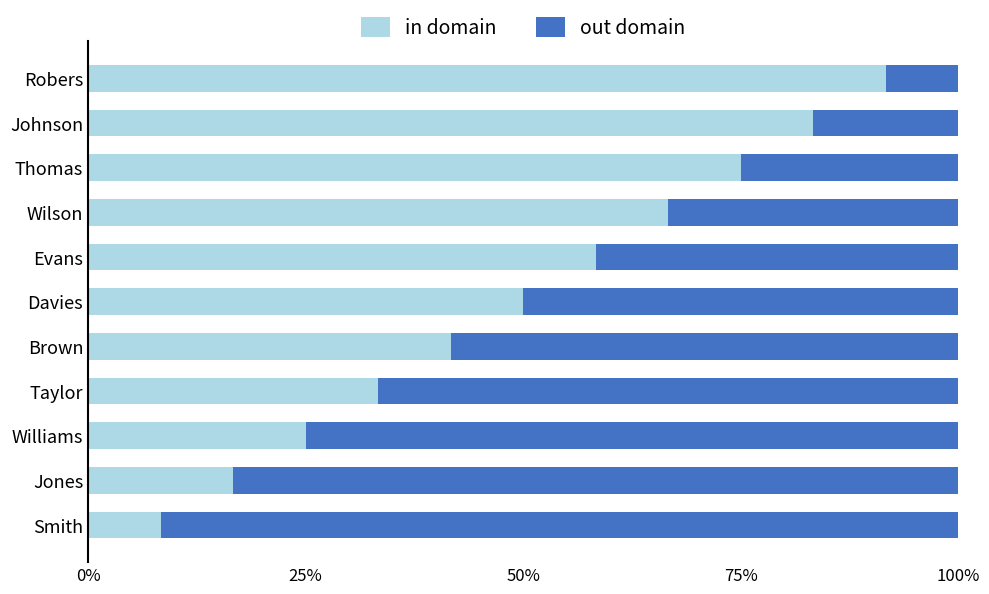

True or false: in domain has a value of 8.3 at Smith.

True